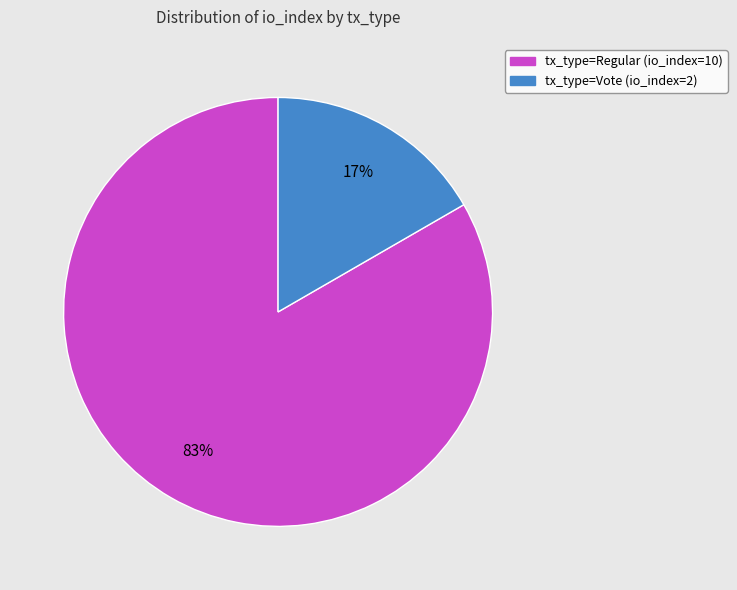

What is the largest slice in the pie chart?

tx_type=Regular (io_index=10)